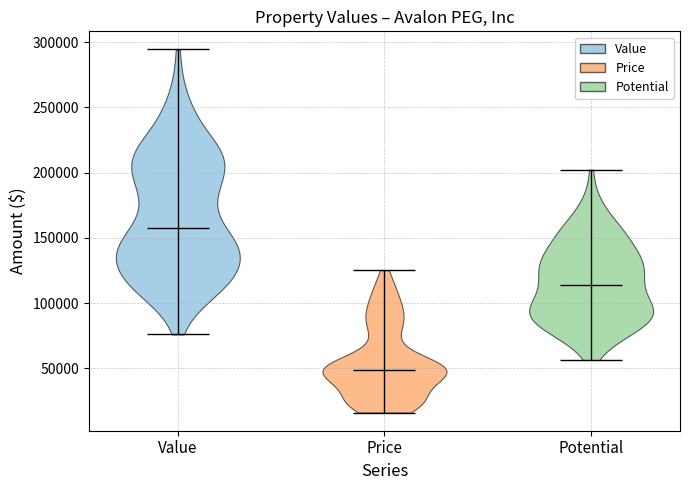

Reading left to right, read every violin against the y-axis: where its median line is, and the lowest and highest points it reaches. The values are not printed on the chart, so give them approximately, as read against the axis.

Value: median line 155000, lowest point 75000, highest point 295000
Price: median line 50000, lowest point 15000, highest point 125000
Potential: median line 115000, lowest point 55000, highest point 200000